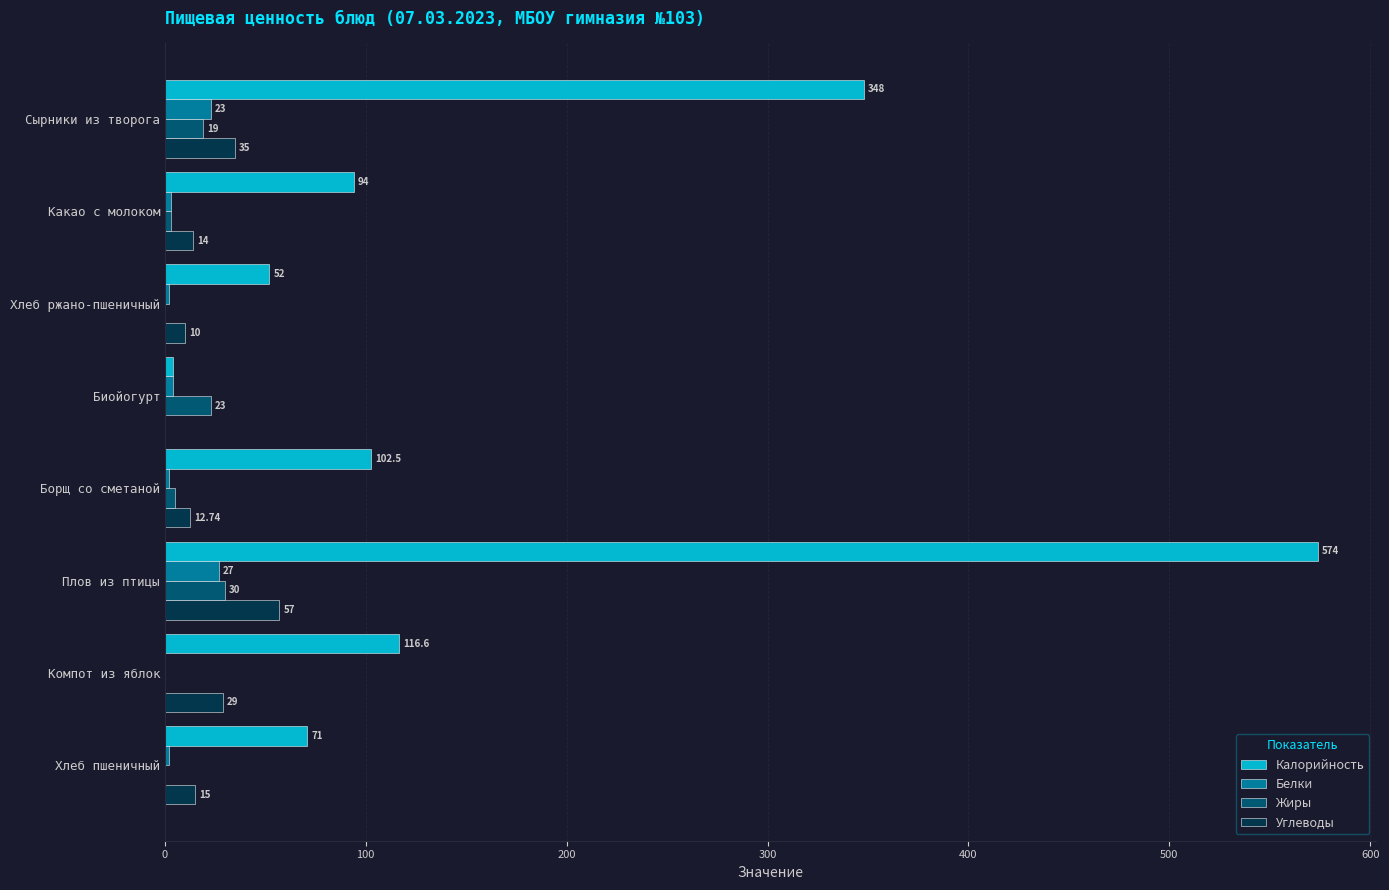

What is the sum of all Белки values?

63.0